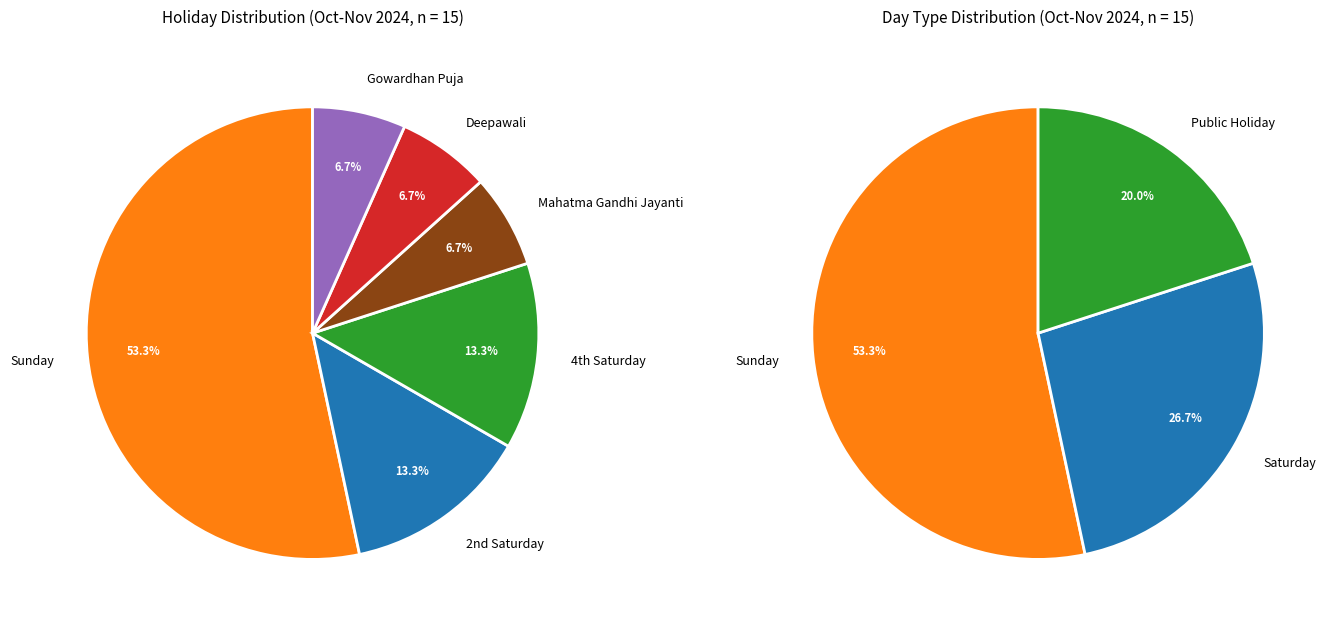

True or false: Gowardhan Puja accounts for 7% of the total.

True